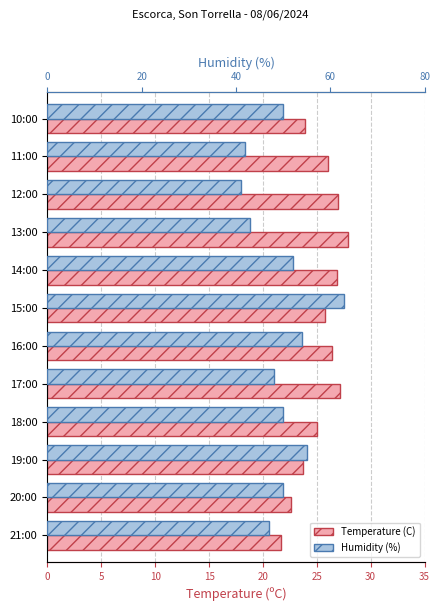

Reading right to left, transcribe all the data shown in this chart.

Temperature (C): 23.9	26.0	27.0	27.9	26.9	25.8	26.4	27.2	25.0	23.7	22.6	21.7
Humidity (%): 50.0	42.0	41.0	43.0	52.0	63.0	54.0	48.0	50.0	55.0	50.0	47.0